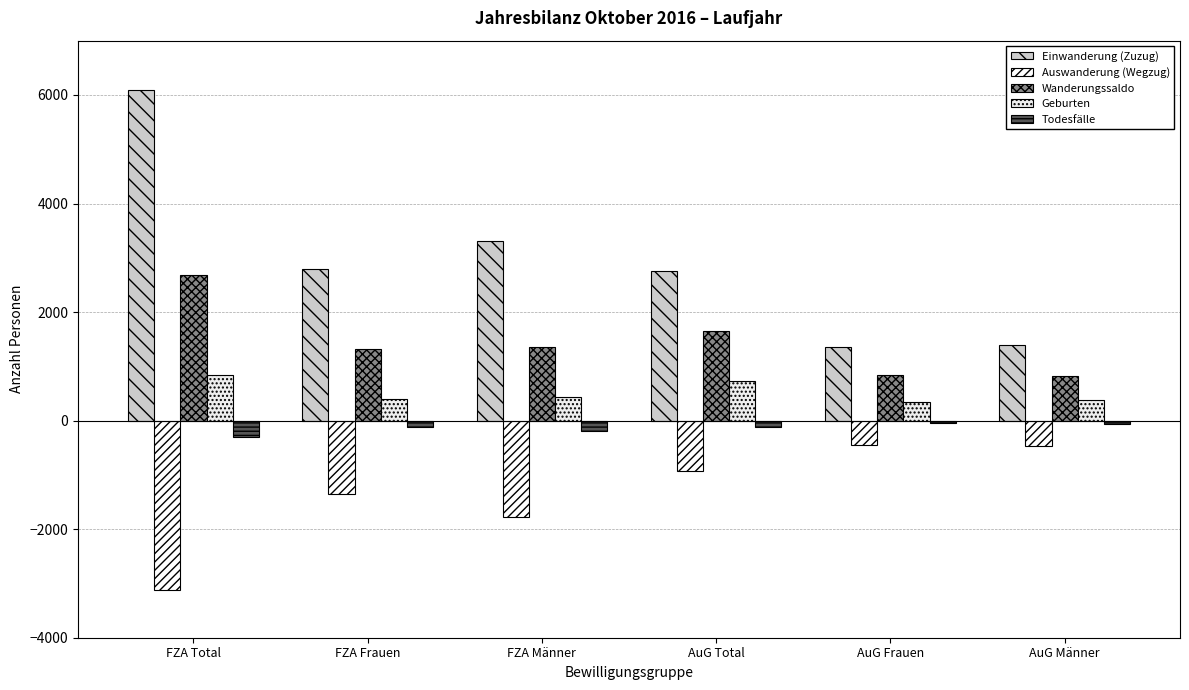

Rank the series by their maximum value, from highest to lowest.

Einwanderung (Zuzug), Wanderungssaldo, Geburten, Todesfälle, Auswanderung (Wegzug)